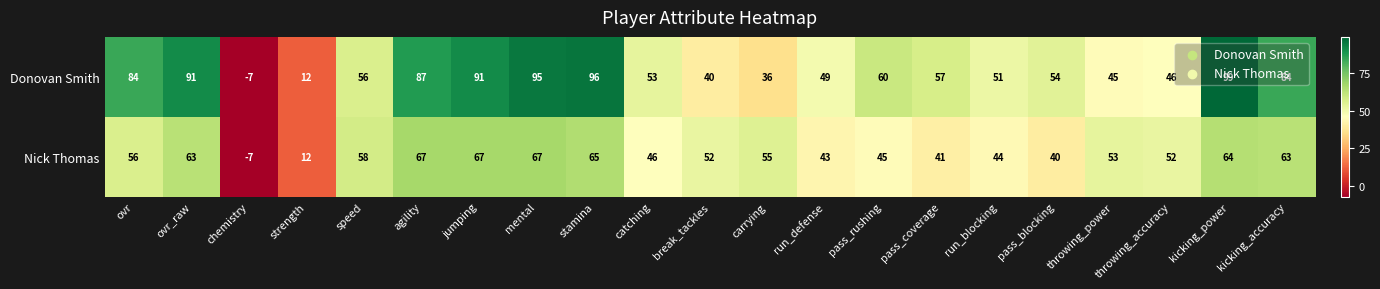

What is the difference between the Donovan Smith values at chemistry and jumping?

98